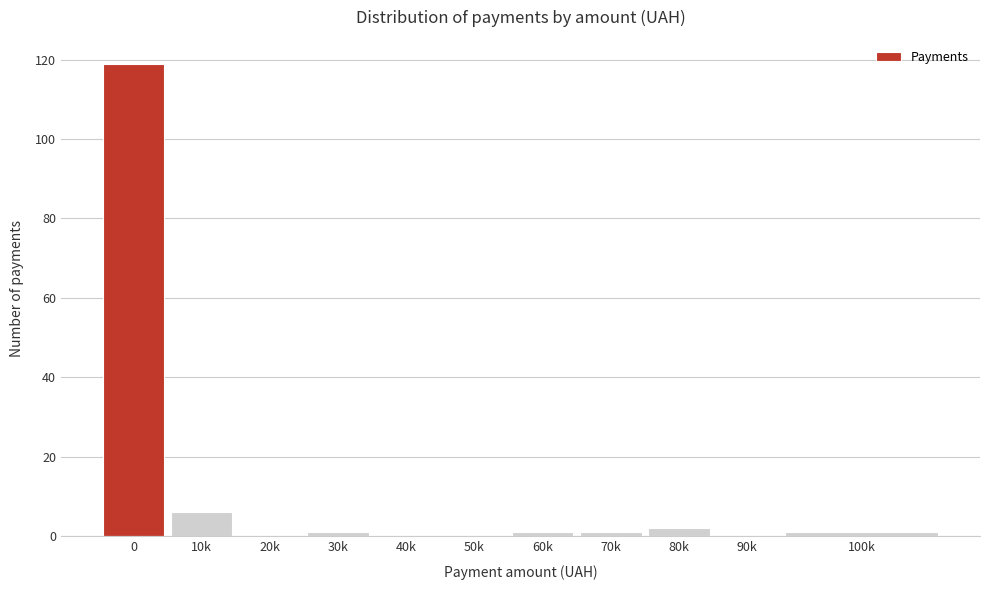

Reading right to left, extract all data points from this chart.

100k=1	90k=0	80k=2	70k=1	60k=1	50k=0	40k=0	30k=1	20k=0	10k=6	0=119